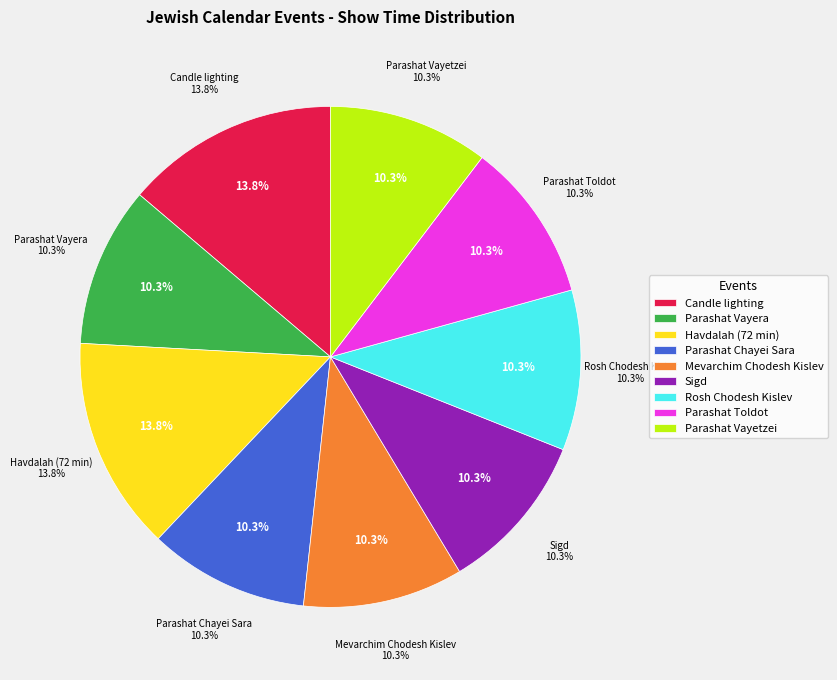

How many segments does this pie chart have?

9